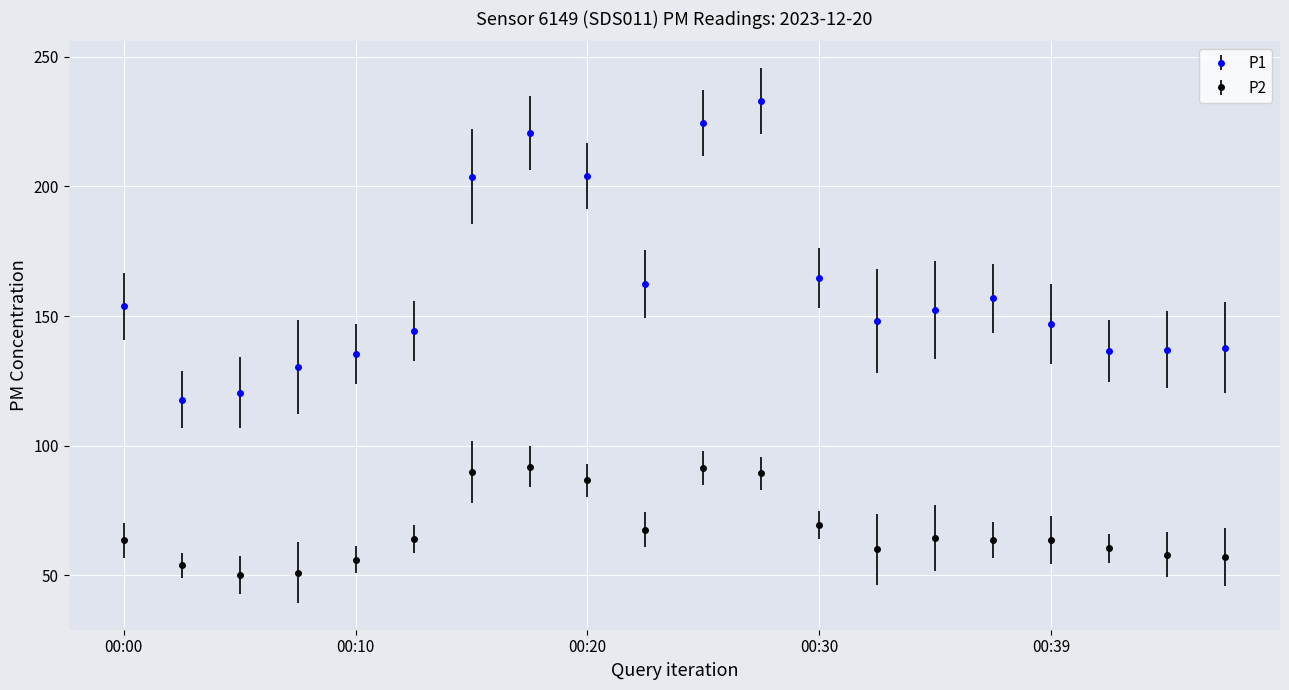

Rank the series by their average value, from highest to lowest.

P1, P2